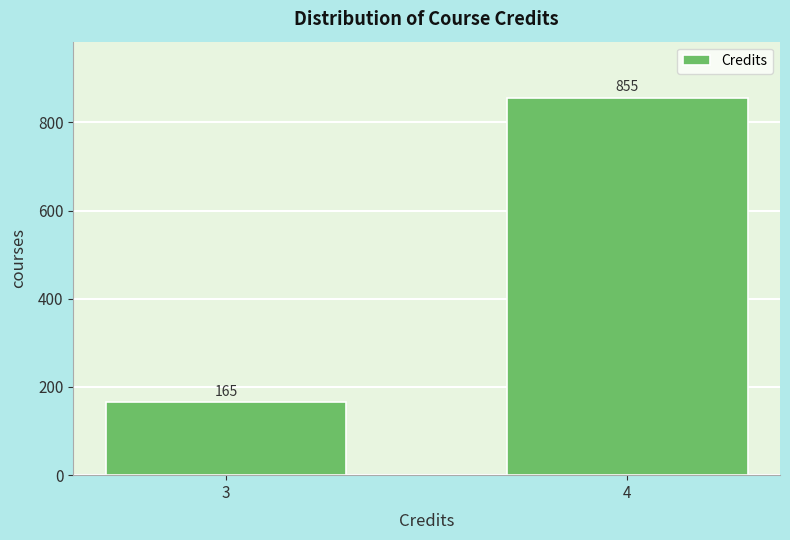

Reading left to right, what are all the values shown in this chart?

3=165	4=855